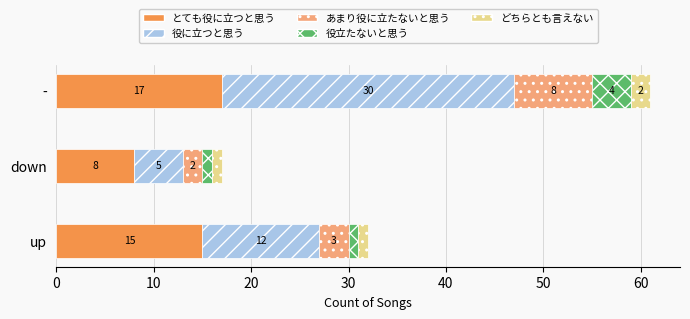

What is the total value across all series at up?

32